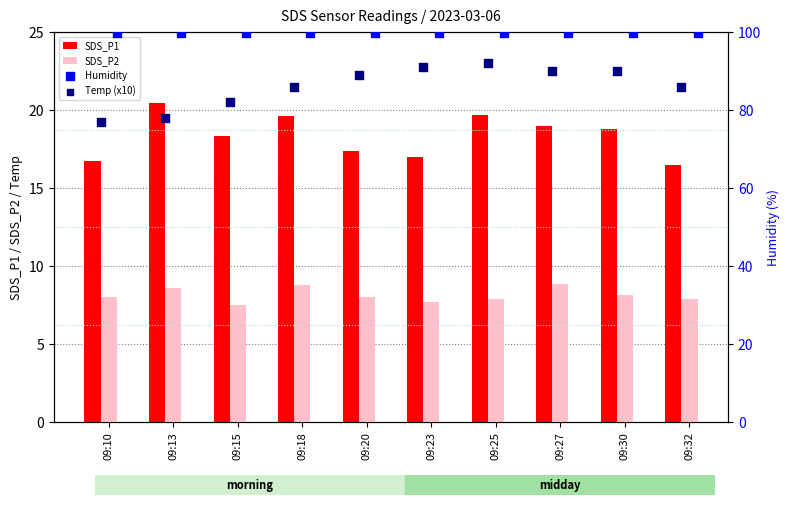

Which series has the largest Y range (max minus min)?

Temp (x10)